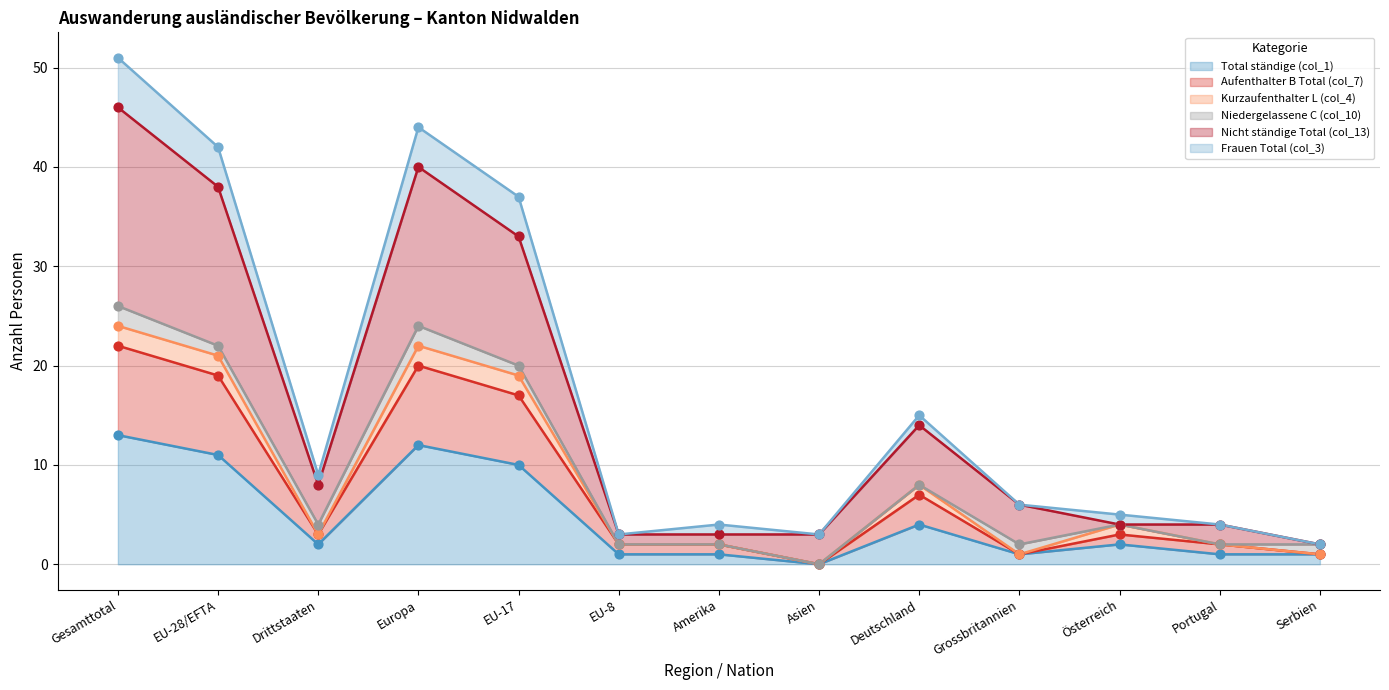

Which series reaches the minimum Y coordinate?

Total ständige (col_1)